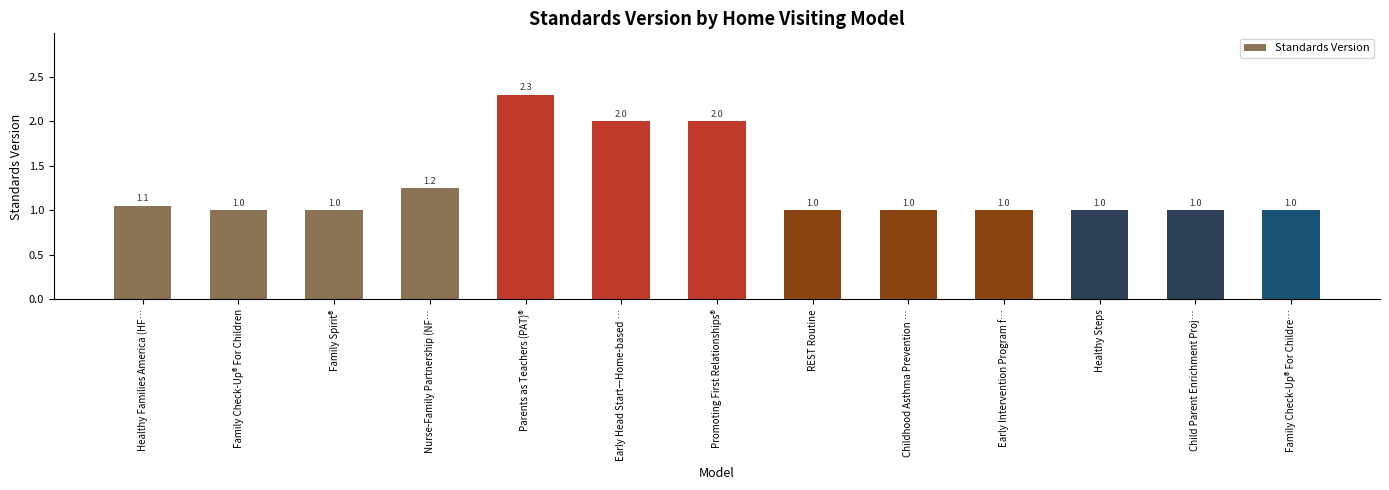

The chart shows a value of 1.1 at Healthy Families America (HF…. True or false?

True